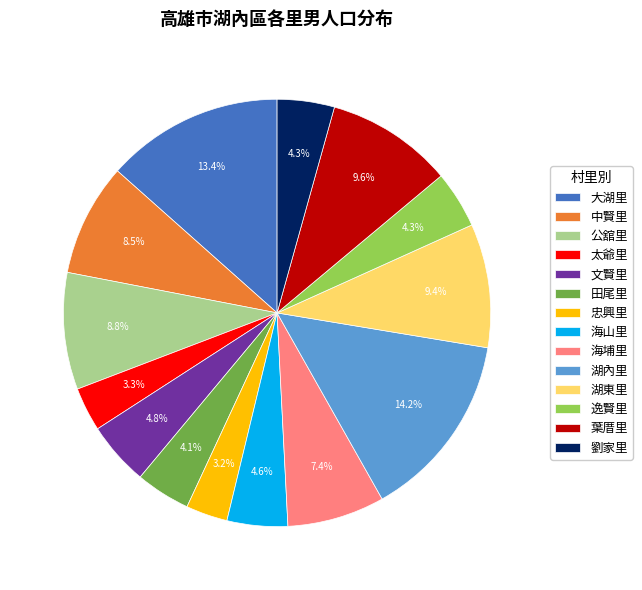

What is the largest slice in the pie chart?

湖內里